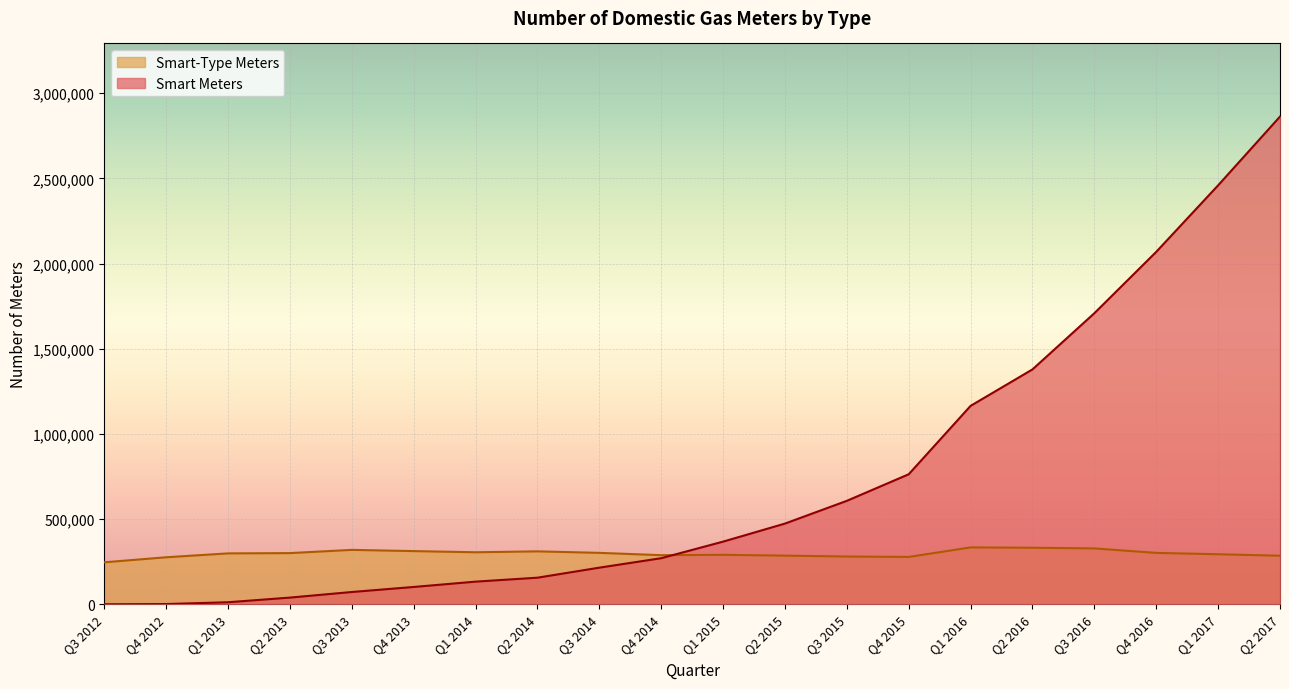

The Smart Meters series shows 1433324 at Q2 2017. True or false?

False